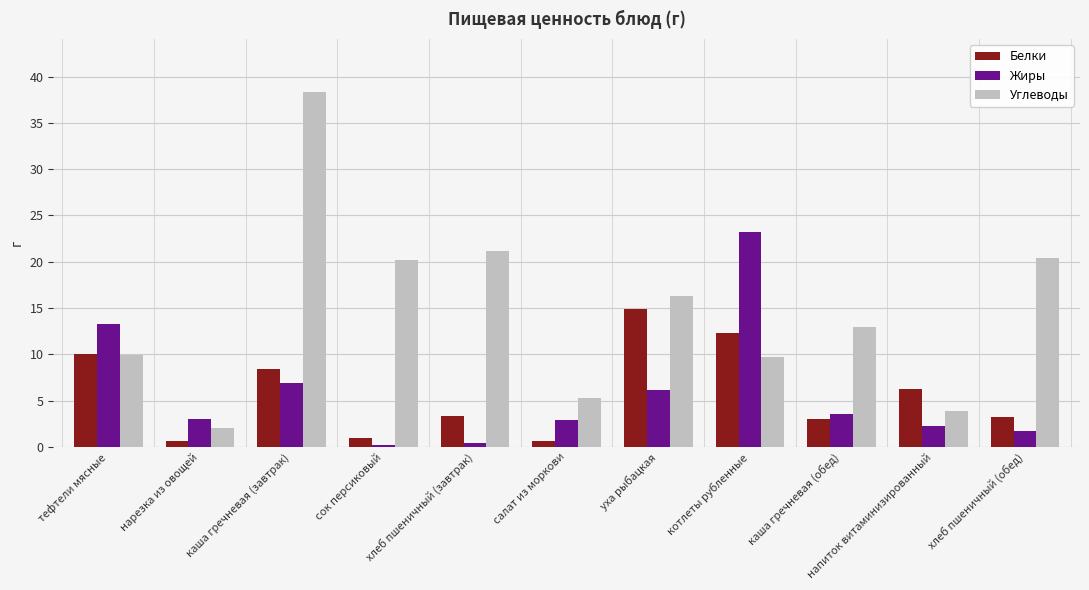

What is the total value across all series at хлеб пшеничный (обед)?

25.3